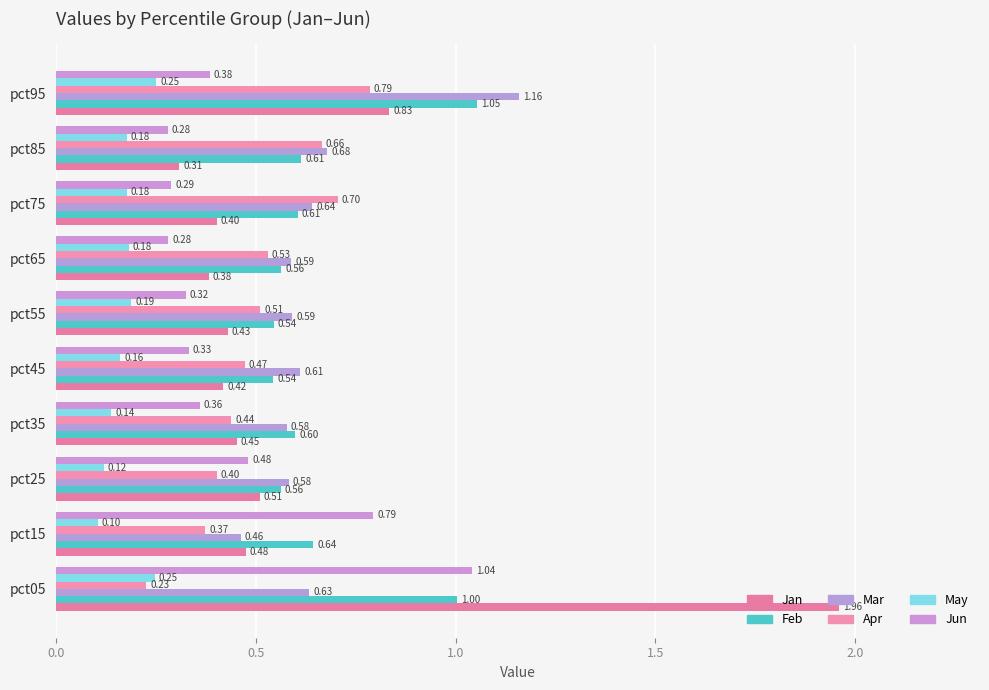

What are all the series names shown in the legend?

Jan, Feb, Mar, Apr, May, Jun